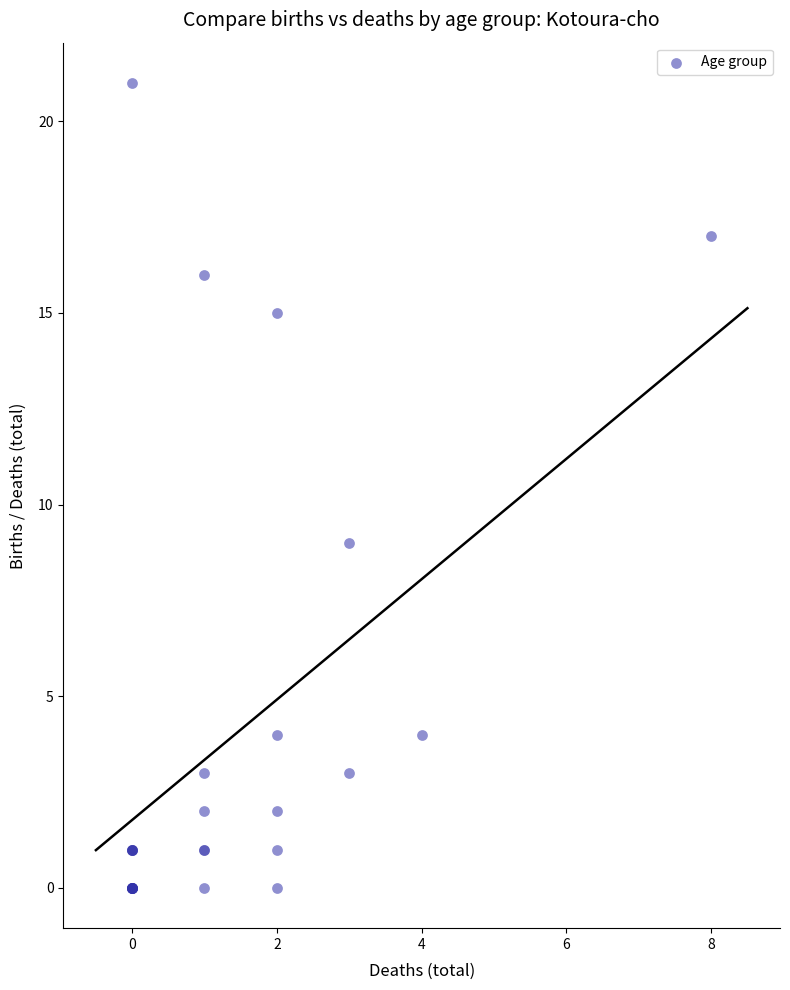

What Y value in the scatter plot is closest to 10?

9